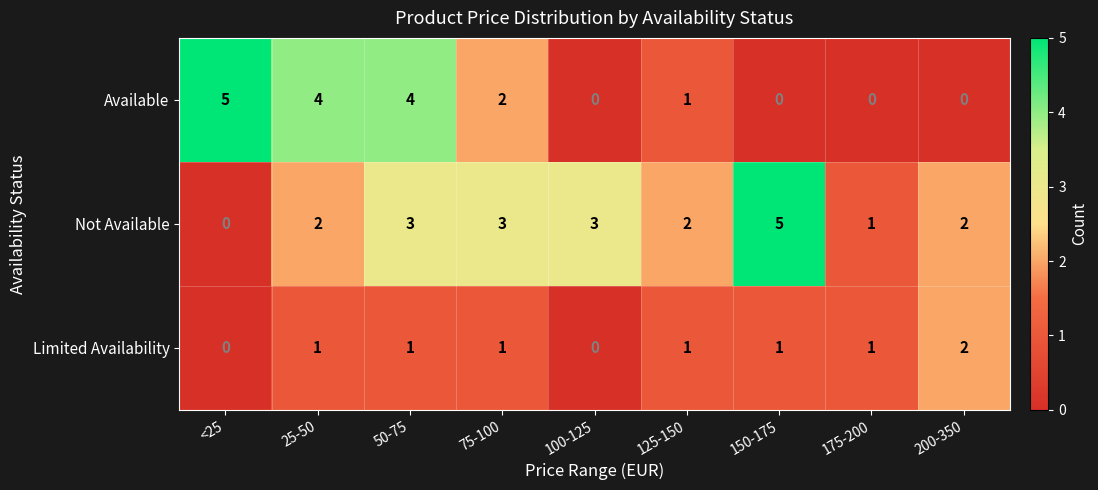

Between 100-125 and 200-350, which series saw the biggest shift?

Limited Availability